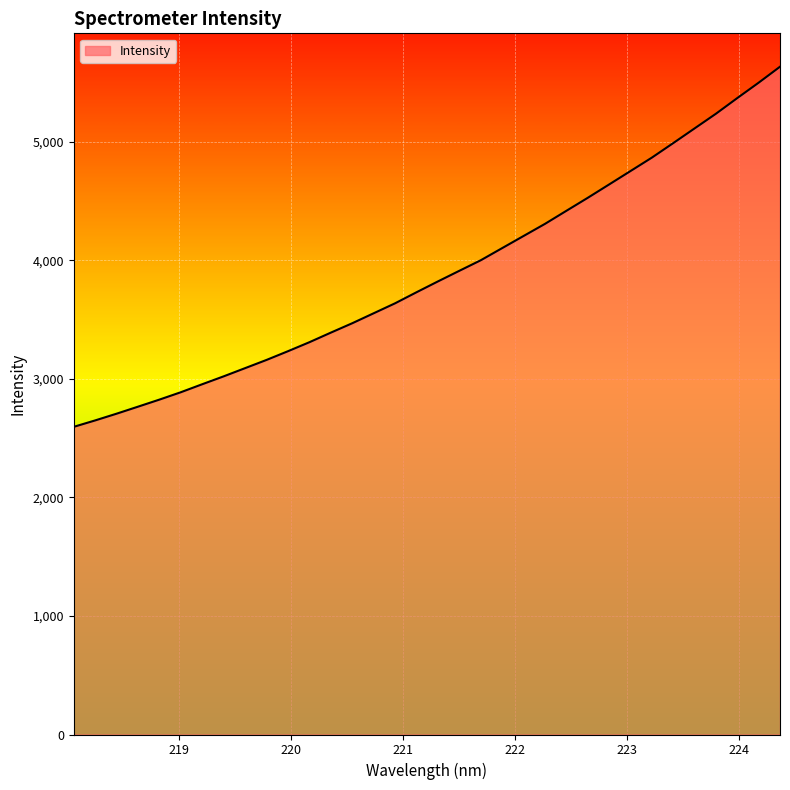

What is the difference between the maximum and minimum values?

3037.7